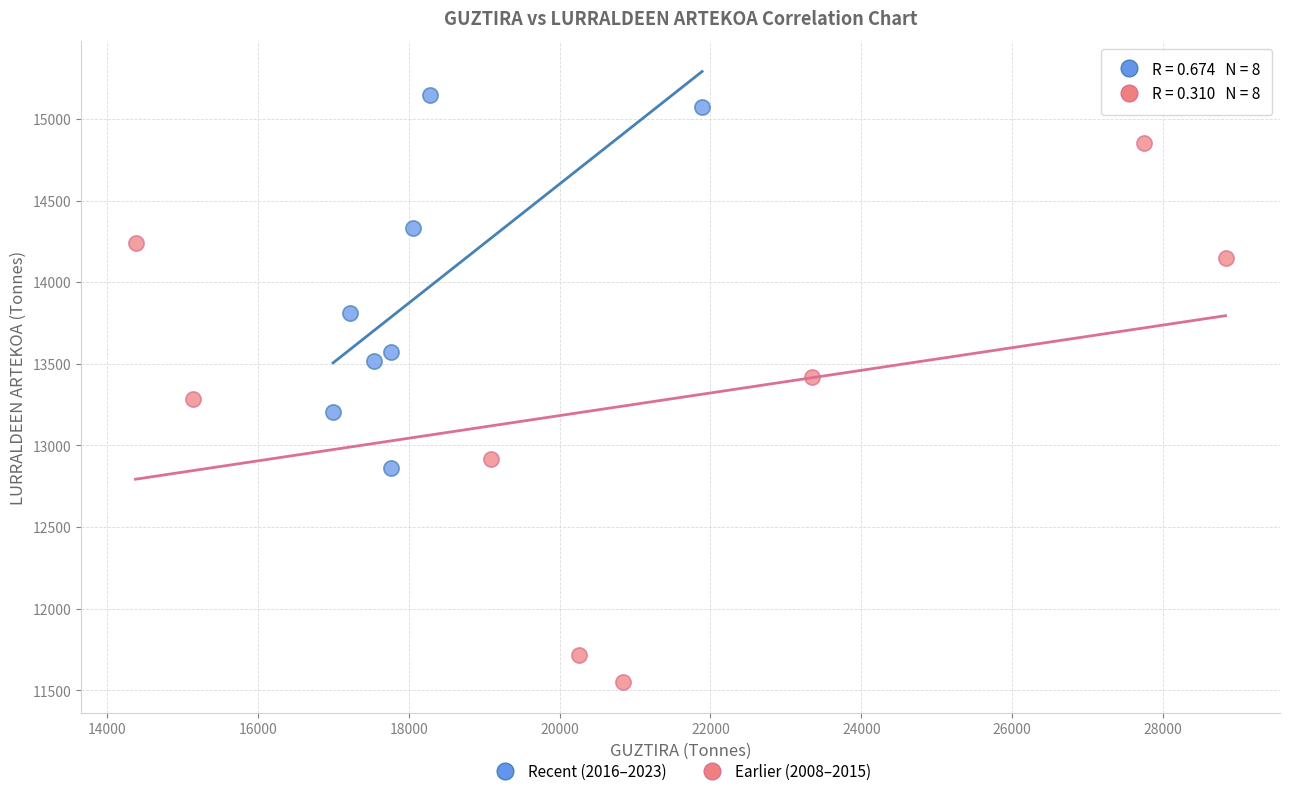

What are all the series names shown in the legend?

Recent (2016–2023), Earlier (2008–2015)